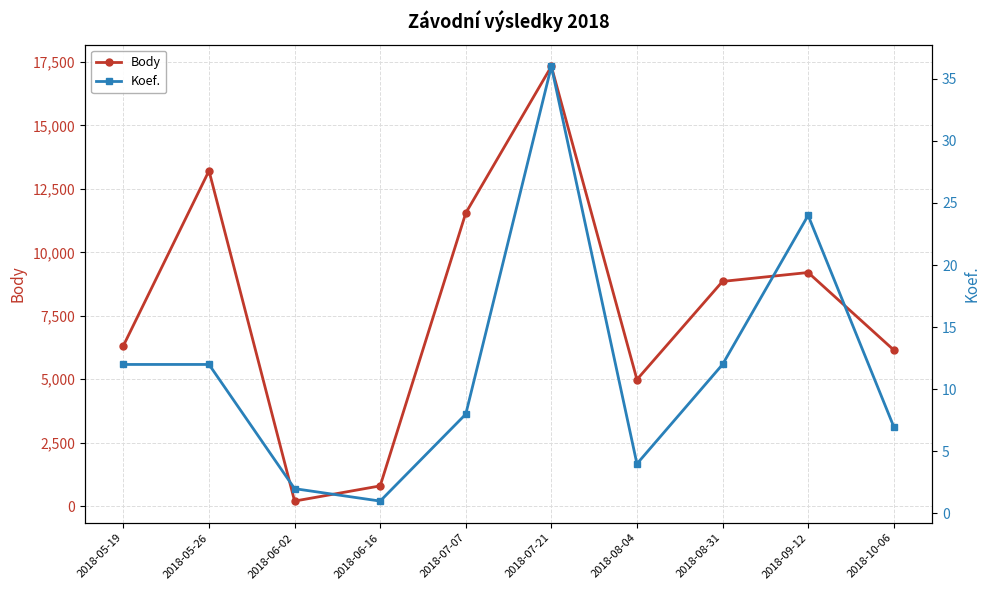

Reading right to left, list all the values displayed in this chart.

Body: 2018-10-06=6154	2018-09-12=9205	2018-08-31=8854	2018-08-04=4989	2018-07-21=17324	2018-07-07=11547	2018-06-16=800	2018-06-02=202	2018-05-26=13212	2018-05-19=6324
Koef.: 2018-10-06=7	2018-09-12=24	2018-08-31=12	2018-08-04=4	2018-07-21=36	2018-07-07=8	2018-06-16=1	2018-06-02=2	2018-05-26=12	2018-05-19=12